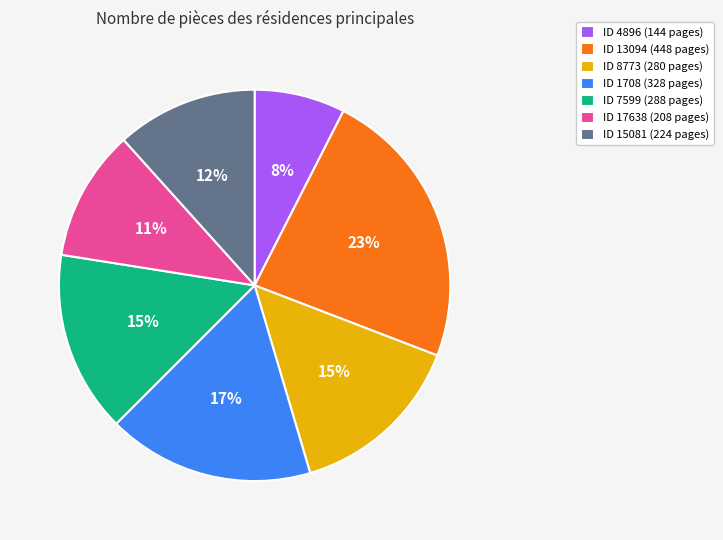

Is there any slice that represents more than half of the pie?

No